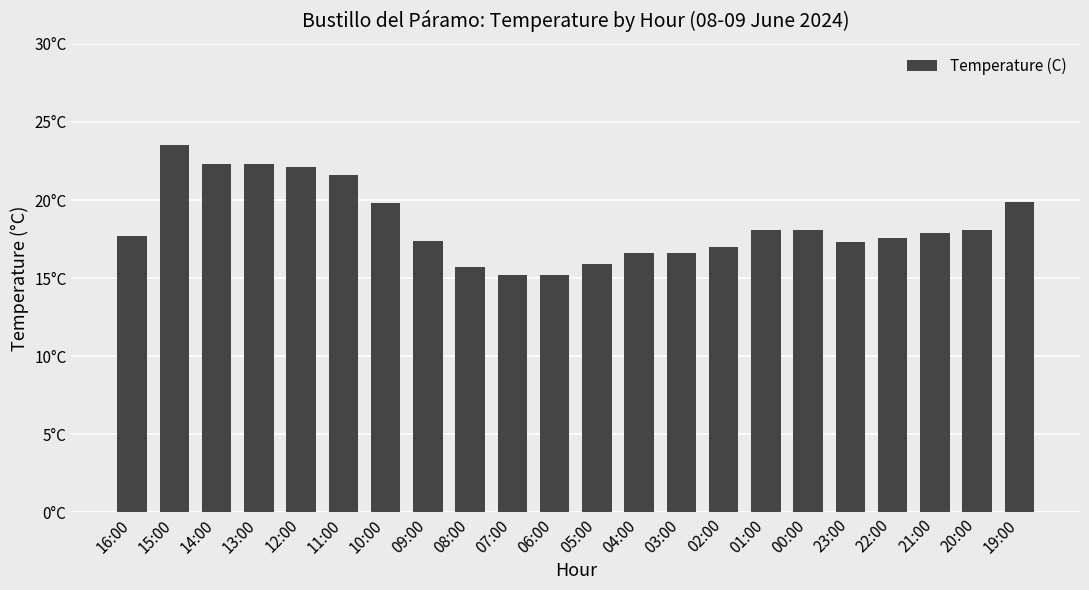

Does the chart contain any negative values?

No